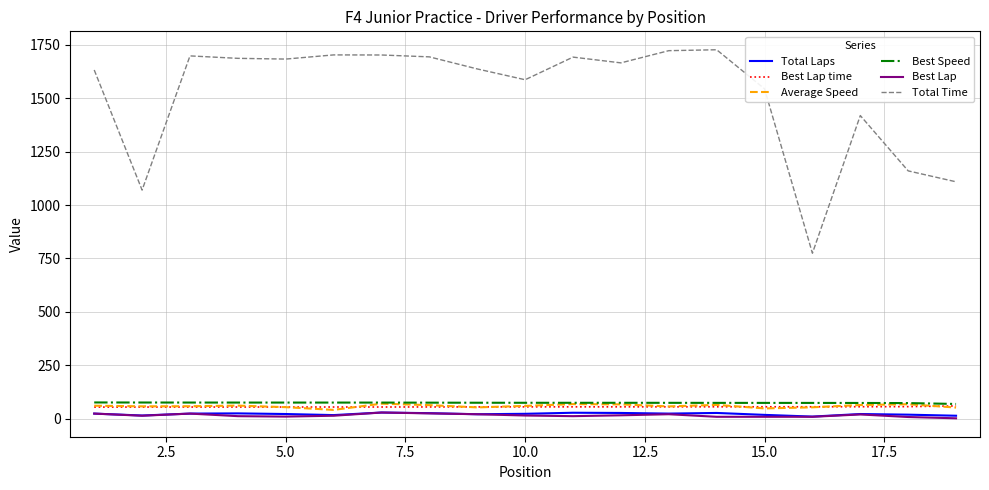

What is the minimum value shown in the chart?

2.0